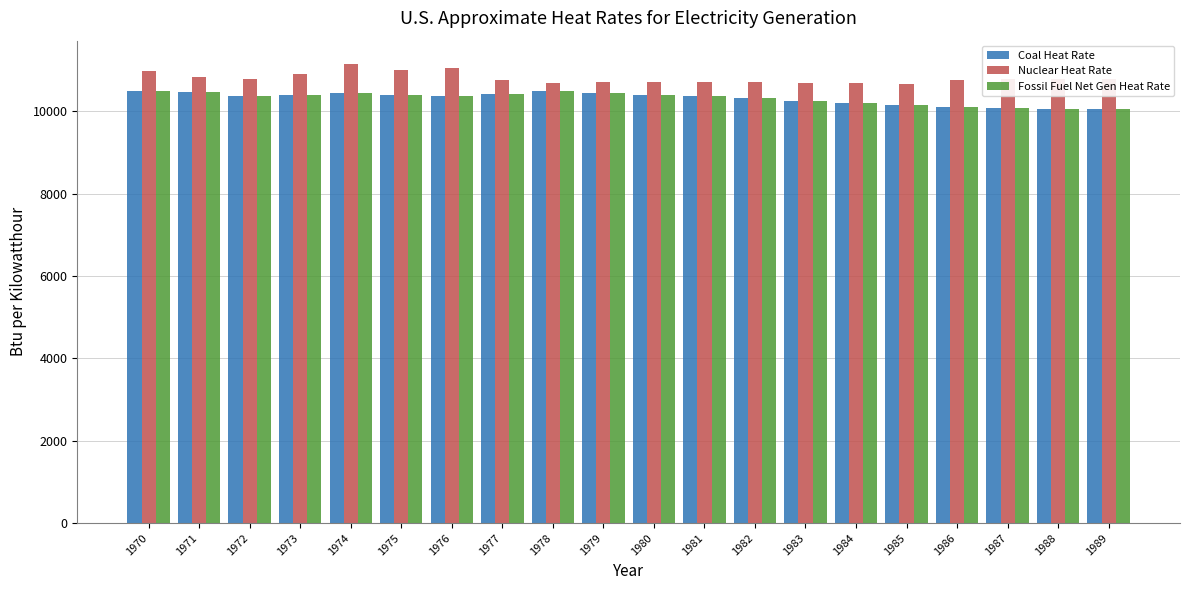

What are all the series names shown in the legend?

Coal Heat Rate, Nuclear Heat Rate, Fossil Fuel Net Gen Heat Rate